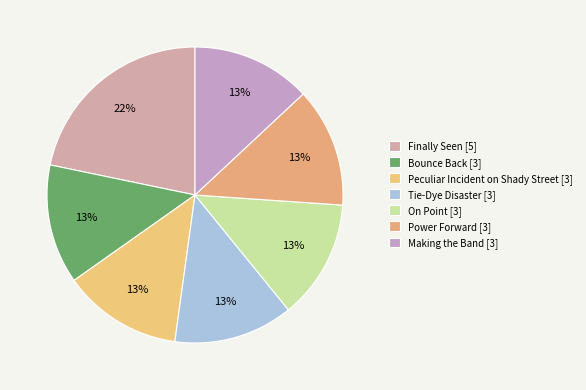

To the nearest percent, what is the average slice percentage?

14%